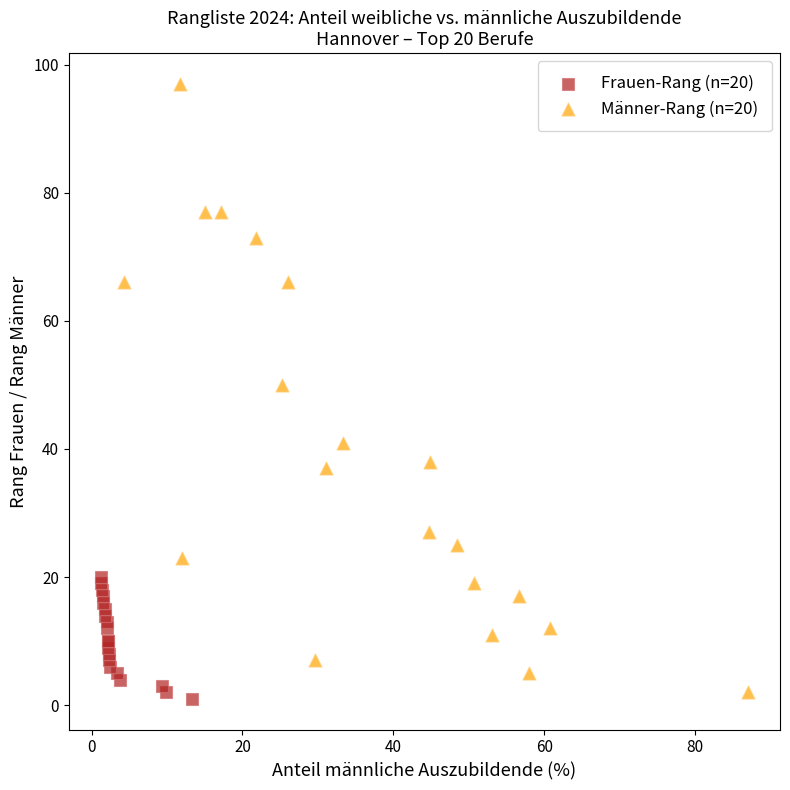

Which series has the largest Y range (max minus min)?

Männer-Rang (n=20)